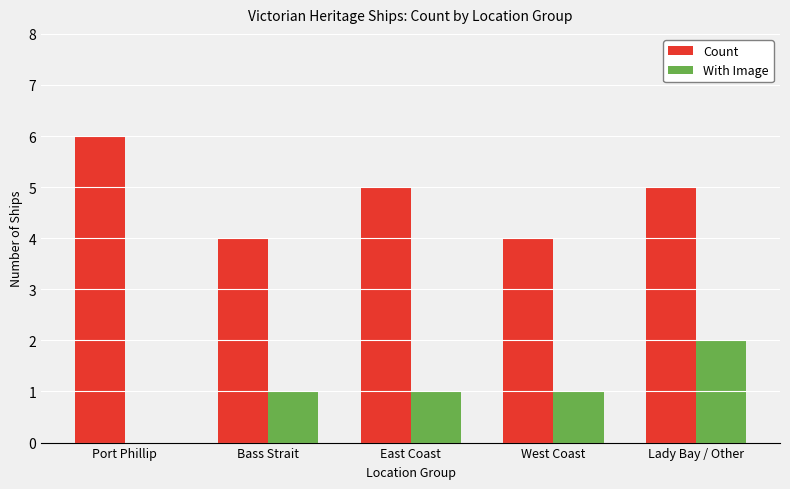

Which series changed the most between Port Phillip and Bass Strait?

Count